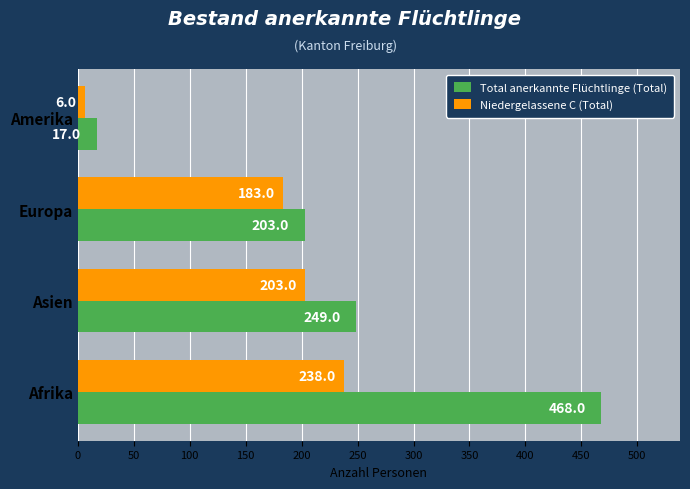

Rank the series by their average value, from highest to lowest.

Total anerkannte Flüchtlinge (Total), Niedergelassene C (Total)